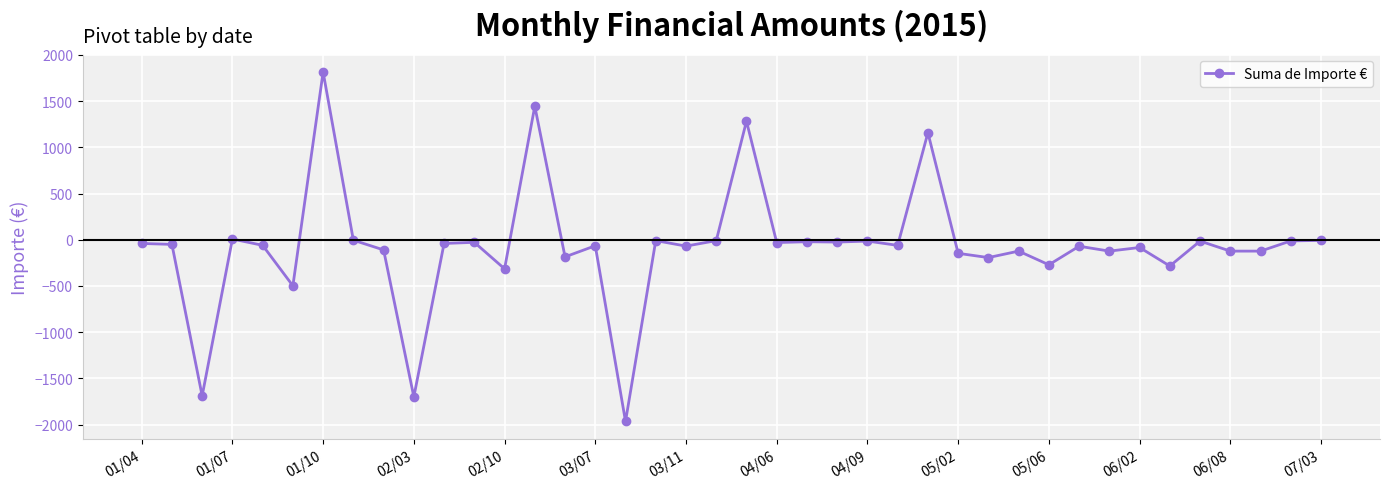

What is the greatest value displayed?

1815.0